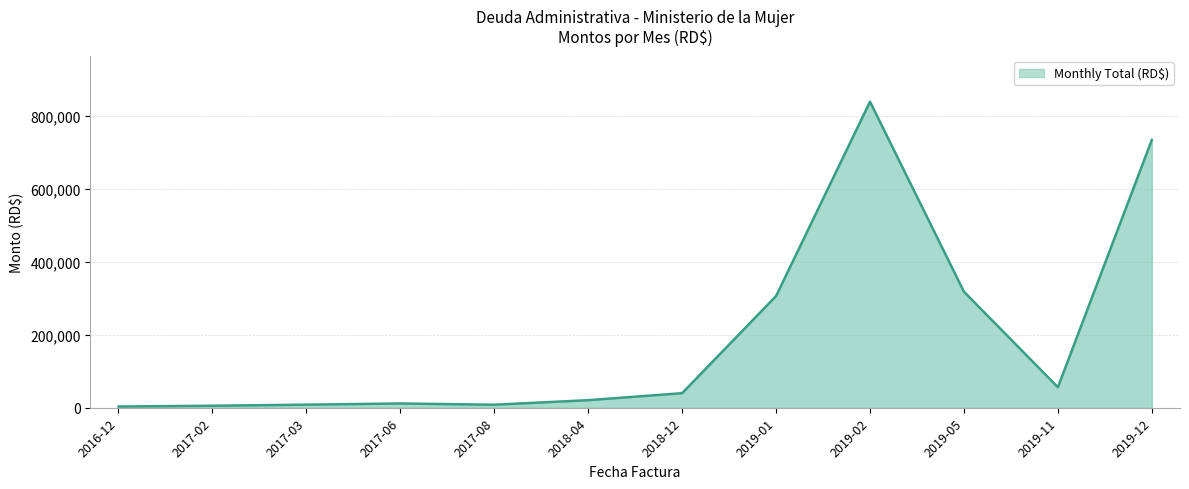

The chart shows a value of 39967.9 at 2018-12. True or false?

True